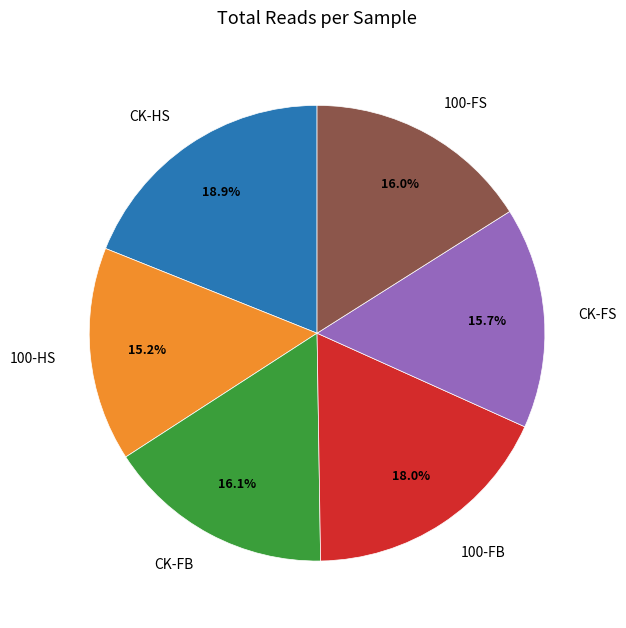

Does 100-HS represent more than half of the total?

No